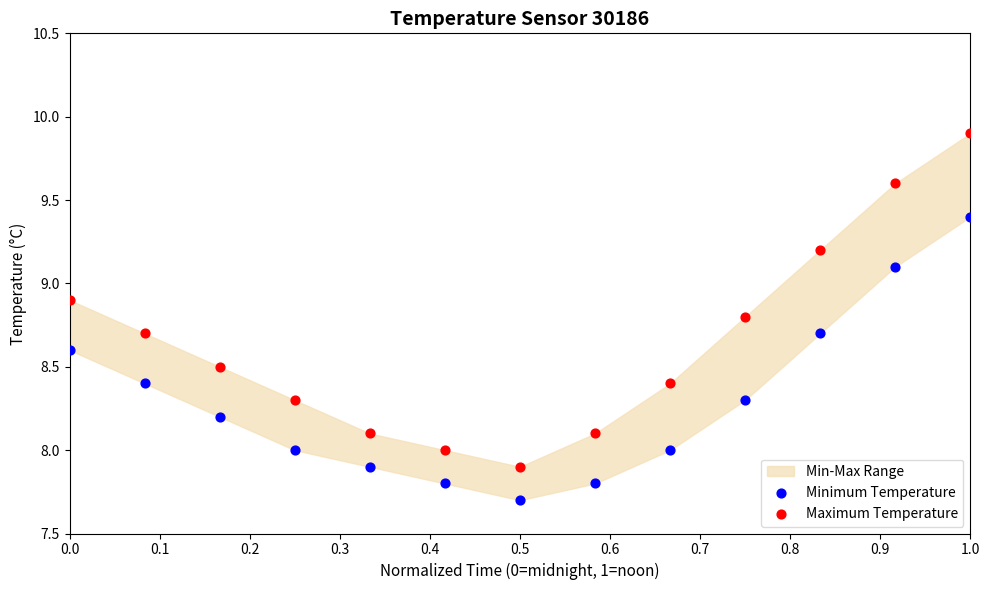

Across all data points, what is the range of X values (max minus min)?

1.0